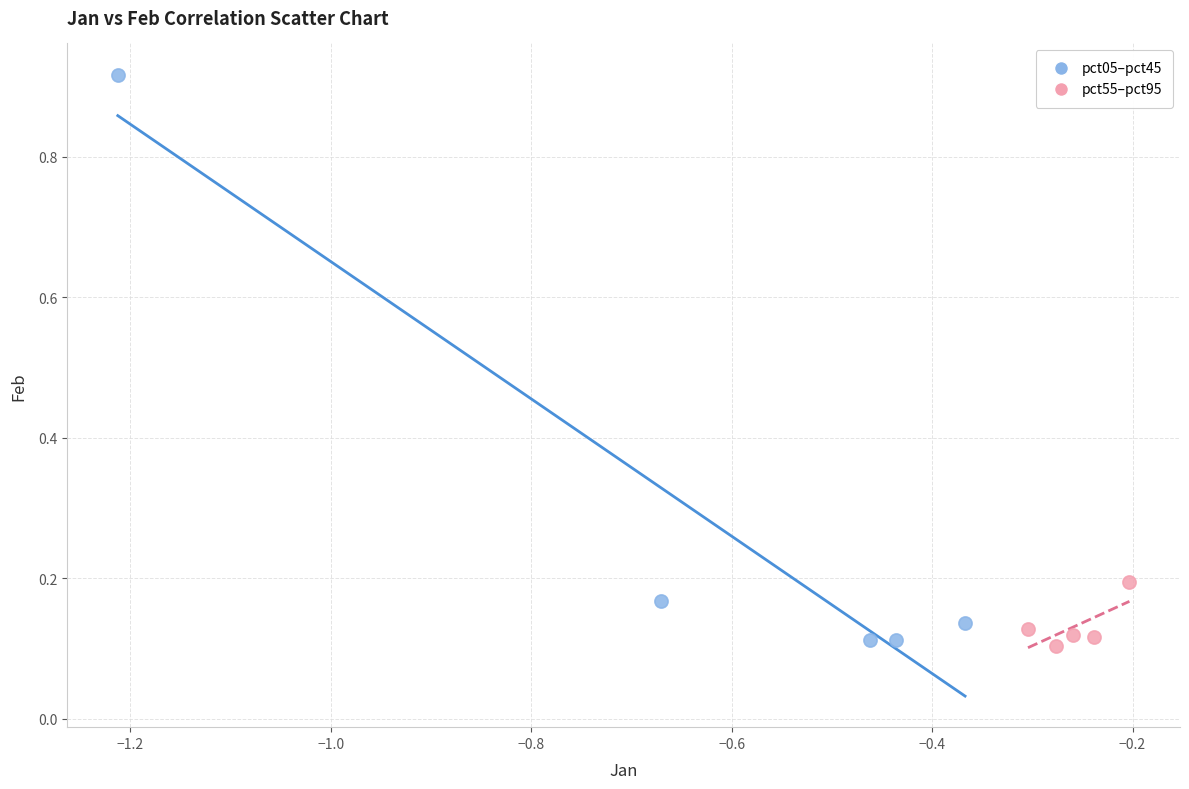

Which series has the widest spread of Y values?

pct05–pct45